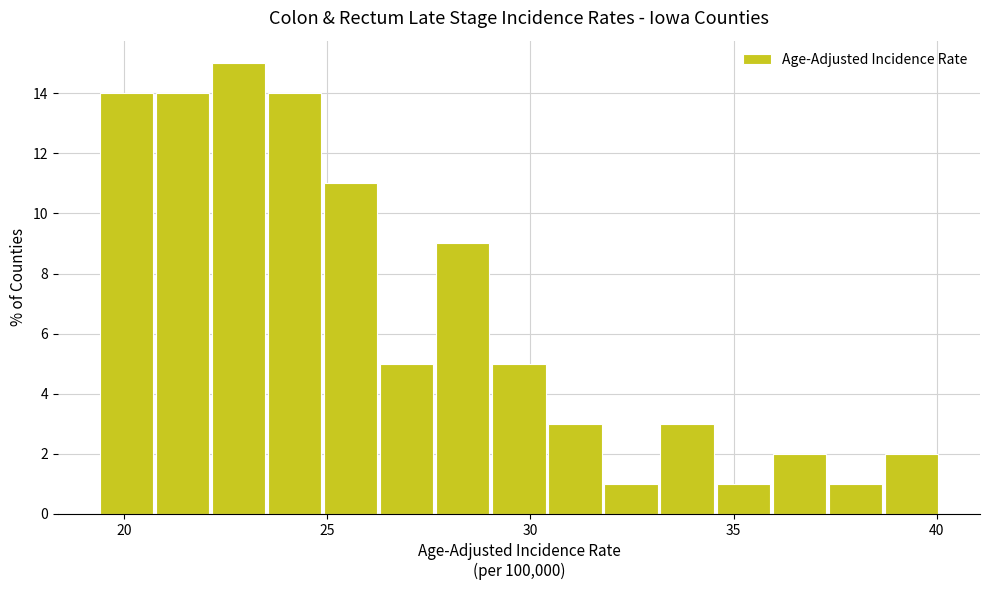

Read against the x-axis, roughly where is the centre of the tallest bar?

23.0